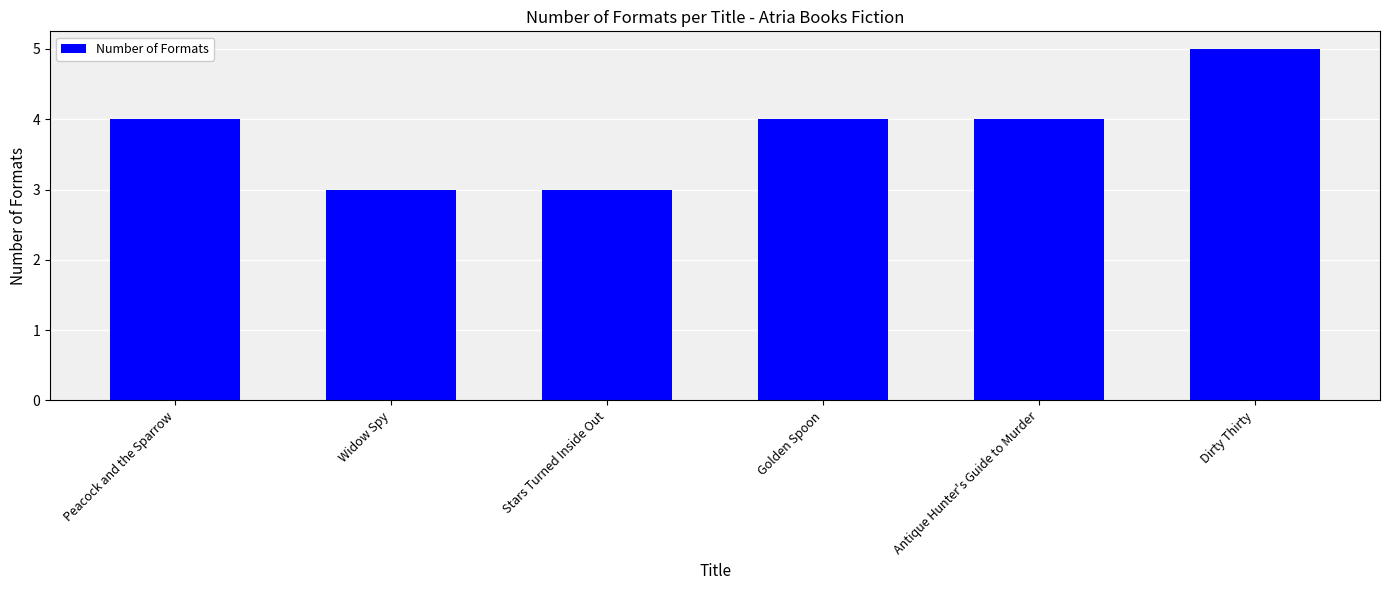

What is the approximate value at Dirty Thirty?

5